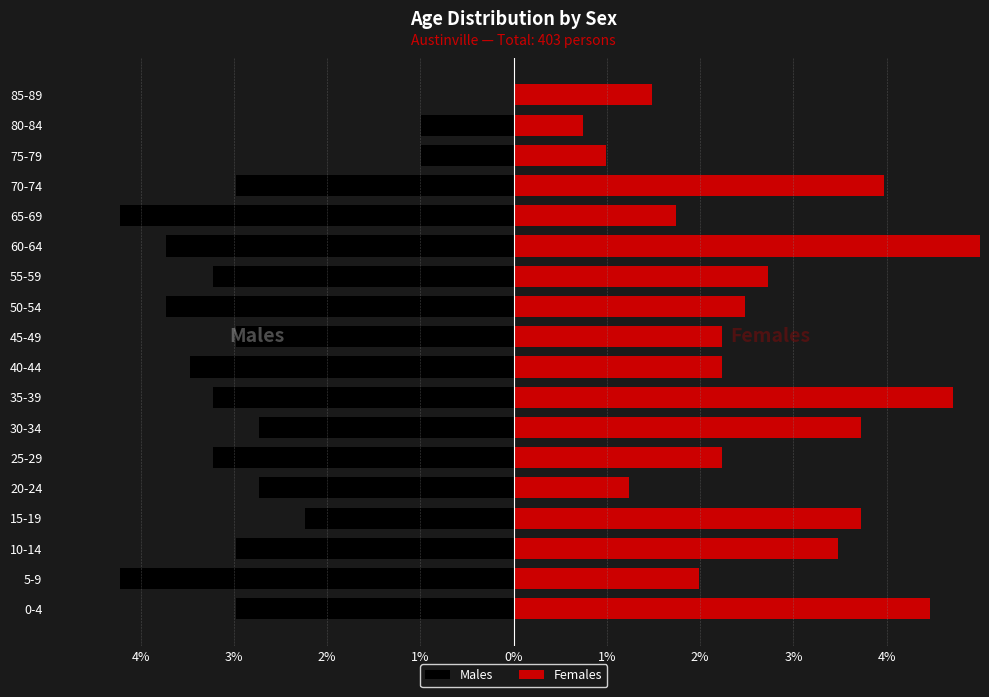

The Females series shows 1.2 at 80-84. True or false?

False